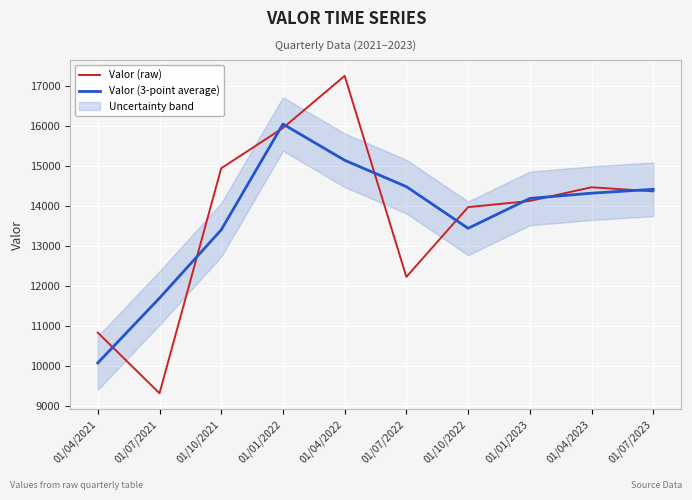

What is the difference between the highest and lowest values at 01/07/2021?

2386.3